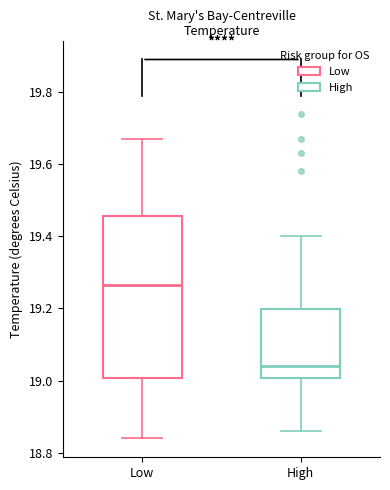

Where does the median line of the box for High sit on the y-axis? The values are not printed on the chart, so give them approximately, as read against the axis.

19.04